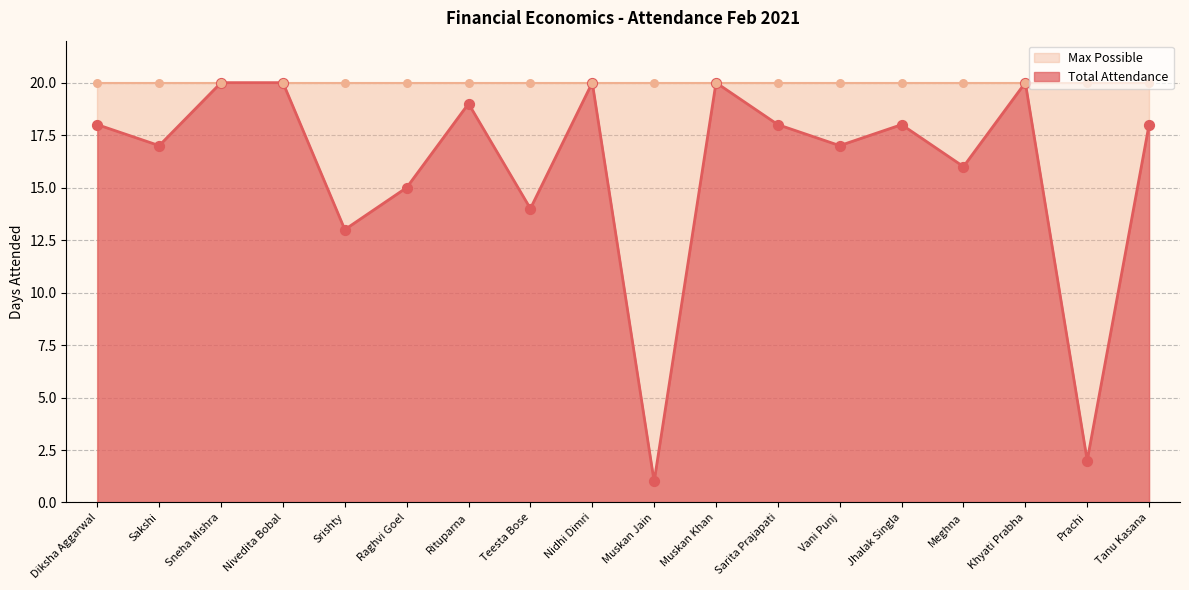

Approximately how many times larger is the value at Sarita Prajapati compared to Khyati Prabha?

0.9